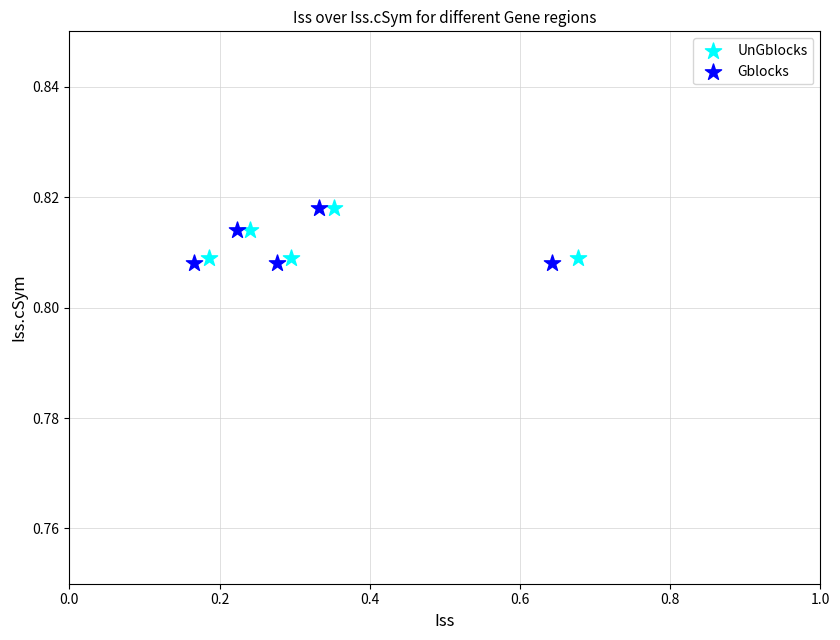

Which series has the largest Y range (max minus min)?

Gblocks